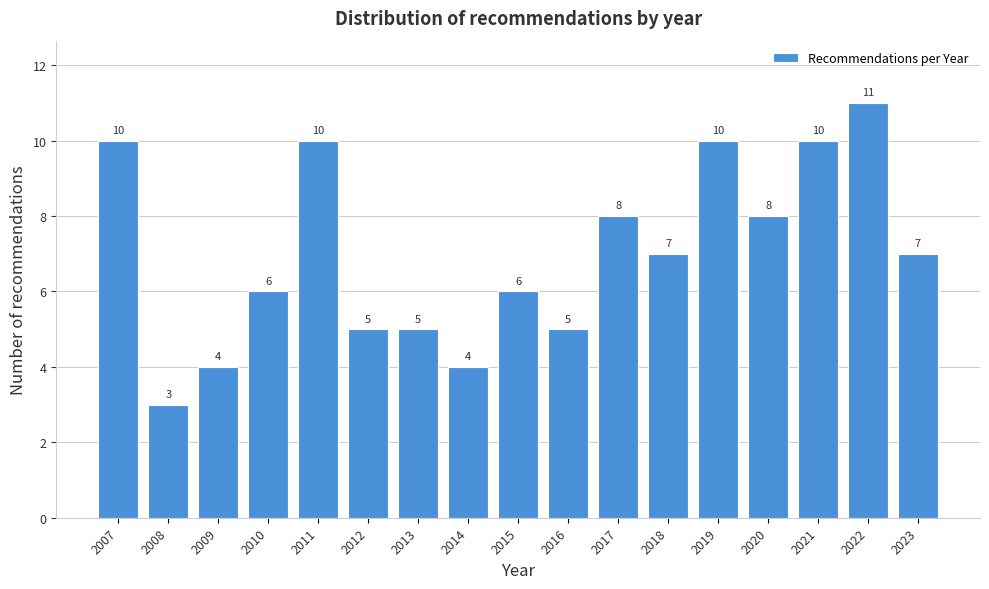

Reading right to left, what are all the values shown in this chart?

2023=7	2022=11	2021=10	2020=8	2019=10	2018=7	2017=8	2016=5	2015=6	2014=4	2013=5	2012=5	2011=10	2010=6	2009=4	2008=3	2007=10